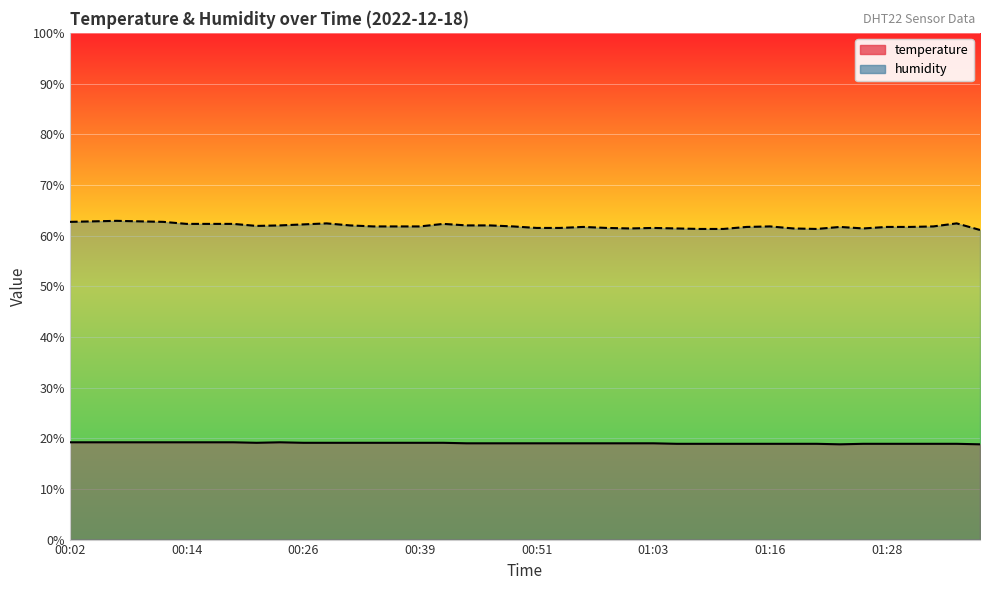

At how many categories does at least one series exceed 43?

40